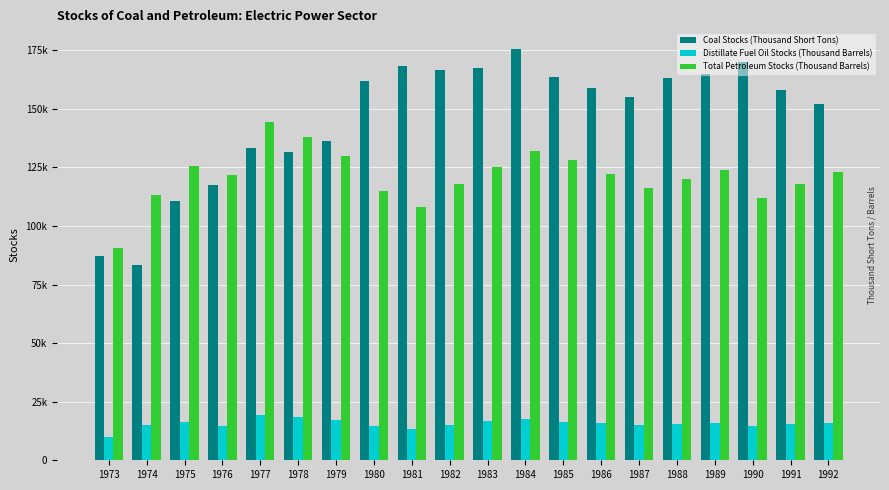

What are all the series names shown in the legend?

Coal Stocks (Thousand Short Tons), Distillate Fuel Oil Stocks (Thousand Barrels), Total Petroleum Stocks (Thousand Barrels)